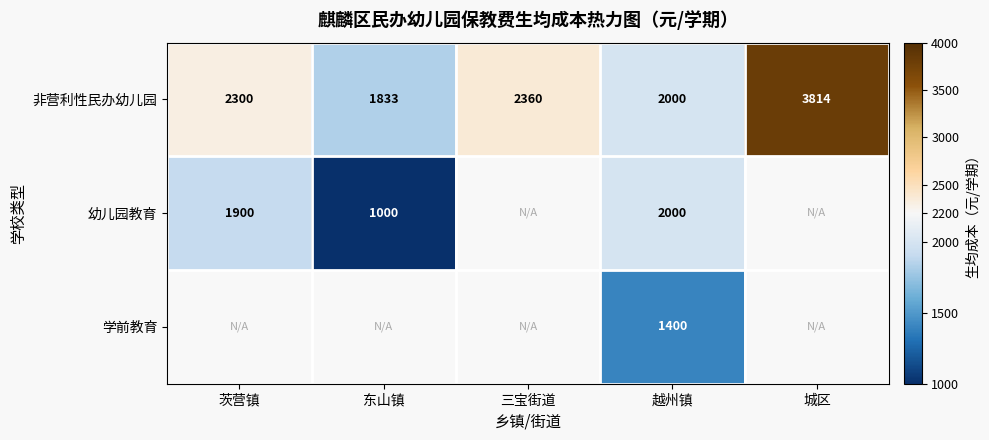

Is it true that 非营利性民办幼儿园 equals 6558 at 城区?

False